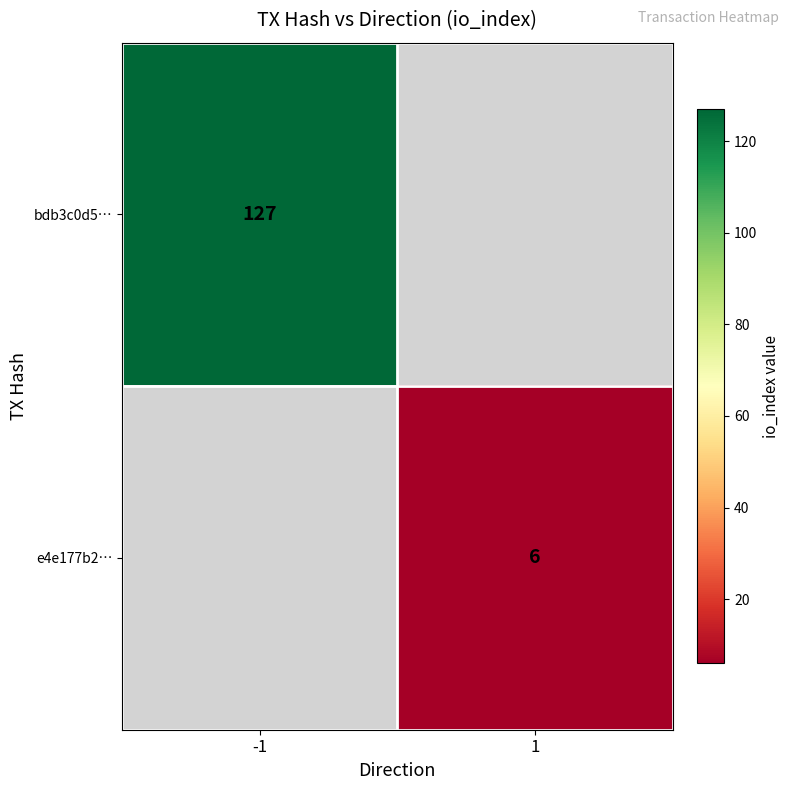

True or false: bdb3c0d5… has a value of 127 at -1.

True